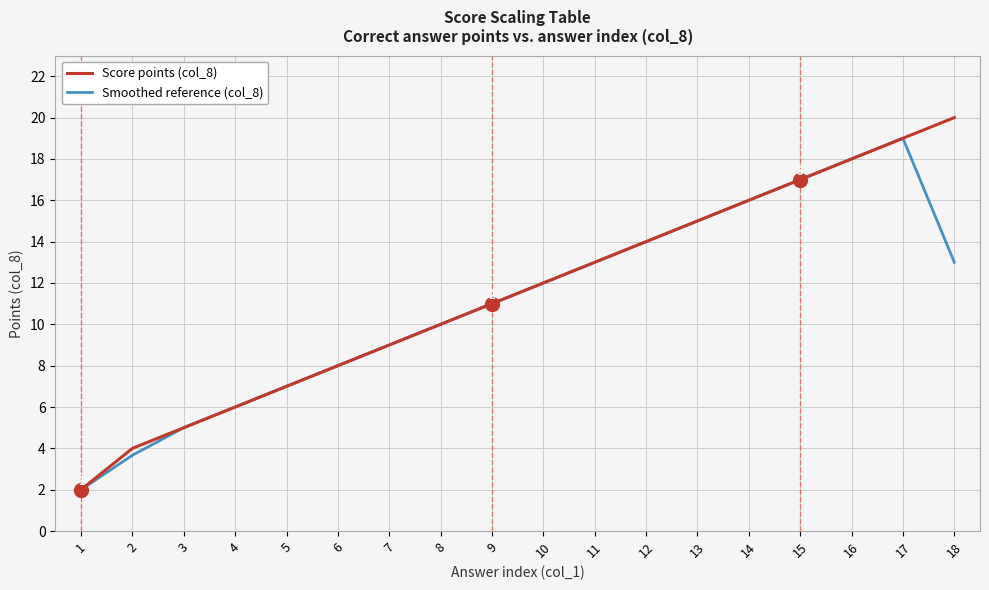

Does the chart have visible grid lines?

Yes